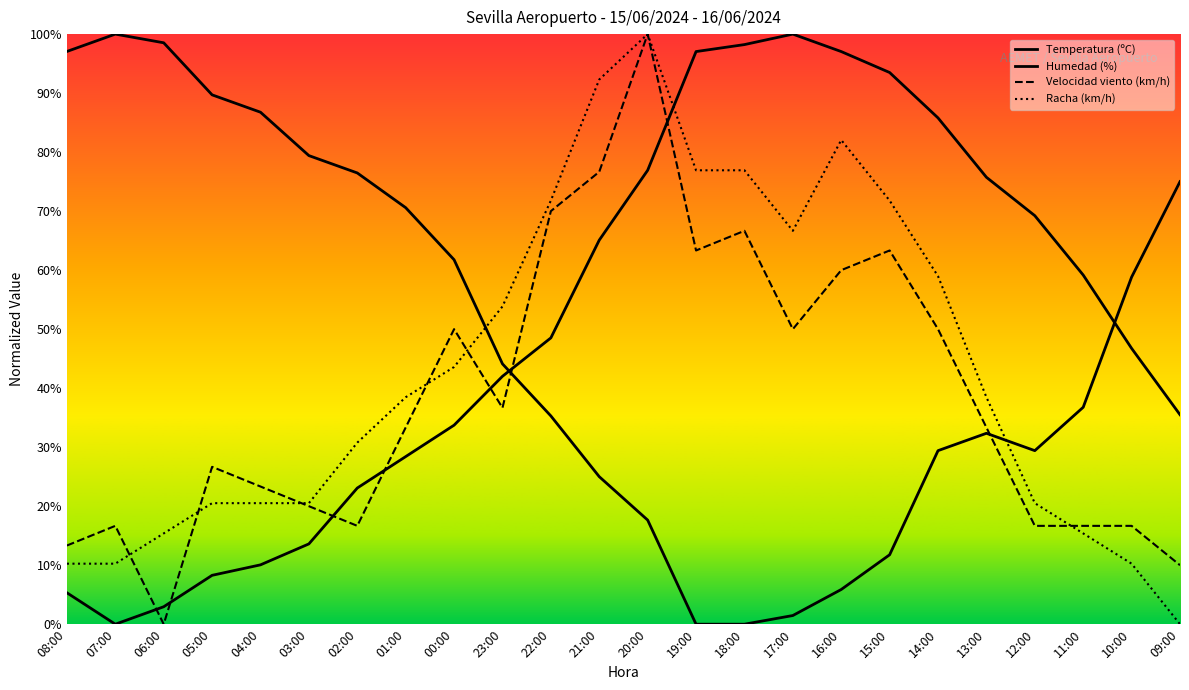

What is the label of the 14th point from the left?

19:00